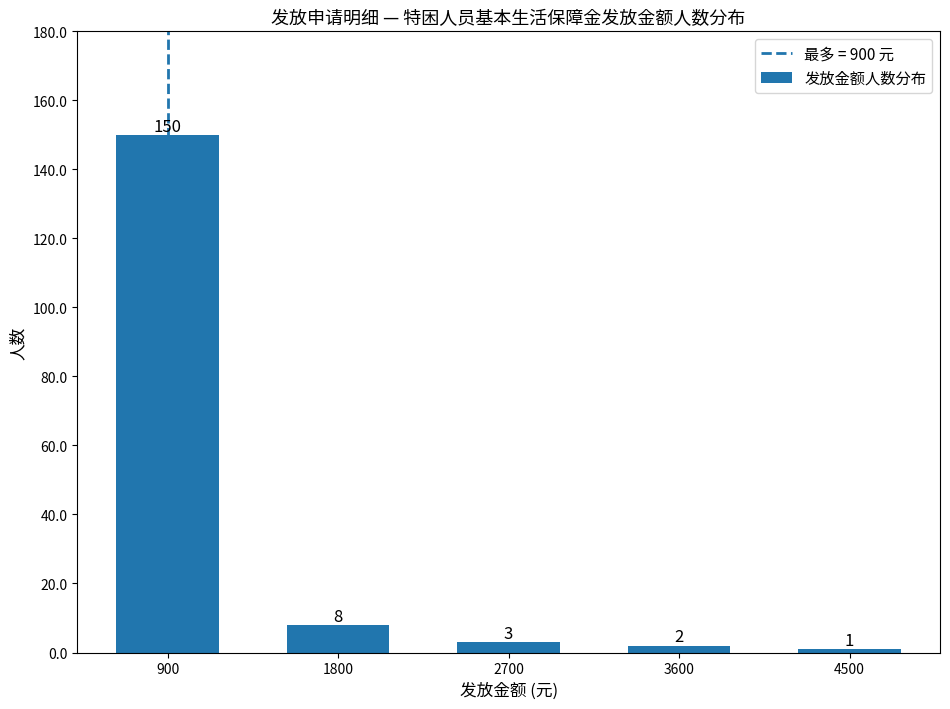

List the labels in order of value, smallest first.

4500, 3600, 2700, 1800, 900